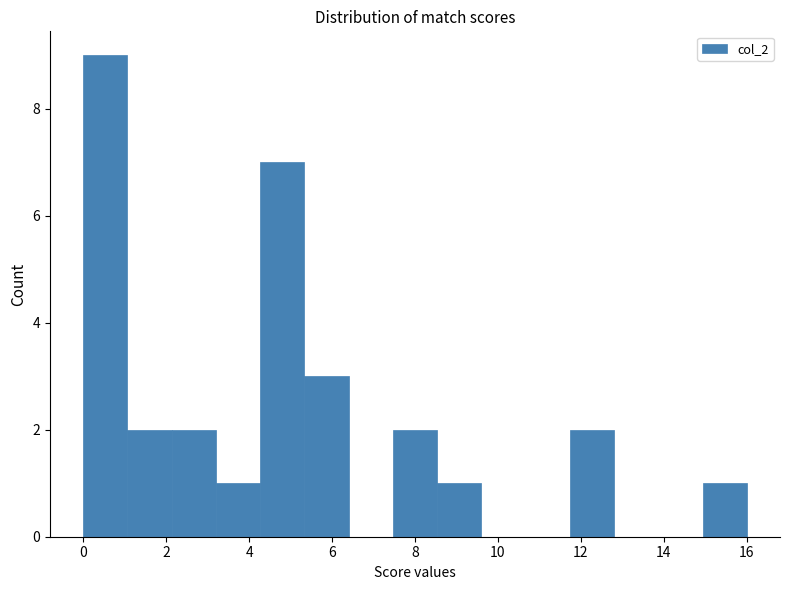

Reading left to right, transcribe this chart: for each bar, give the range it covers on the x-axis and its height. Neither the bar edges nor the heights are printed on the chart, so give them approximately, as read against the axes.

0.0 to 1.0: 9
1.0 to 2.2: 2
2.2 to 3.2: 2
3.2 to 4.2: 1
4.2 to 5.4: 7
5.4 to 6.4: 3
6.4 to 7.4: 0
7.4 to 8.6: 2
8.6 to 9.6: 1
9.6 to 10.6: 0
10.6 to 11.8: 0
11.8 to 12.8: 2
12.8 to 13.8: 0
13.8 to 15.0: 0
15.0 to 16.0: 1